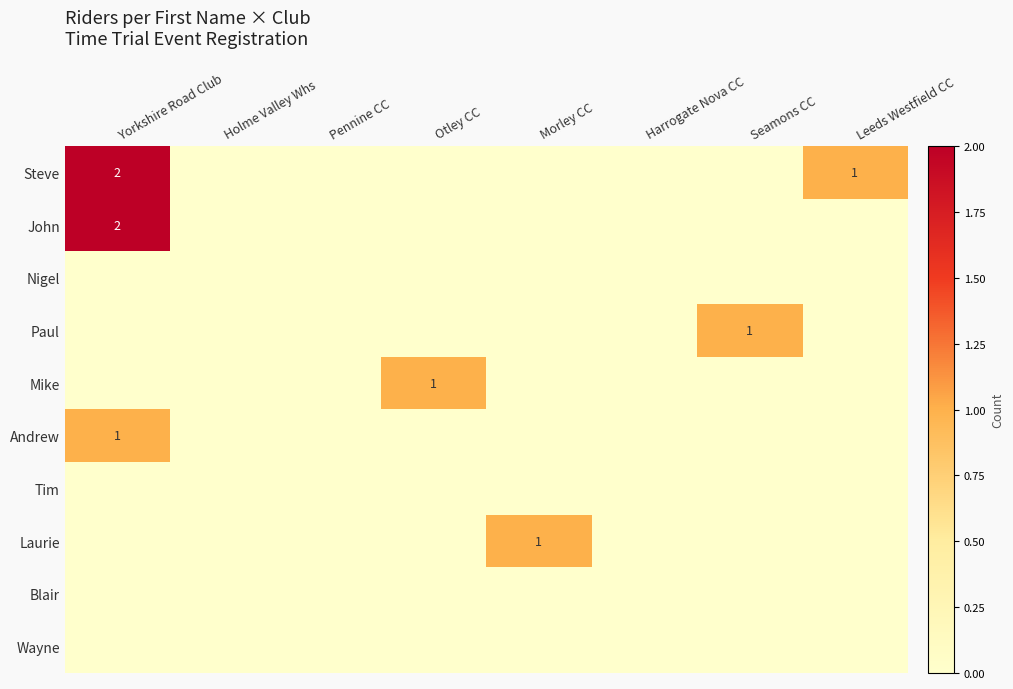

True or false: Wayne has a value of 0 at Yorkshire Road Club.

True